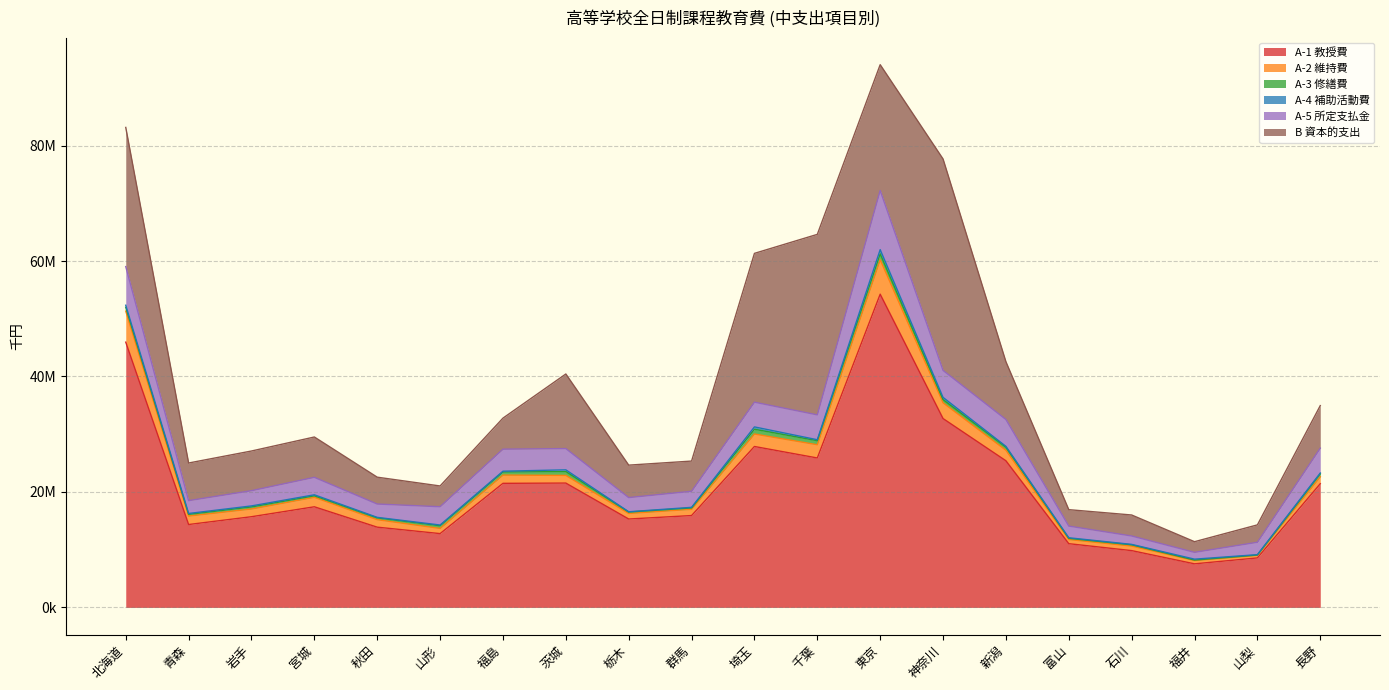

Between 石川 and 東京, which is larger?

東京